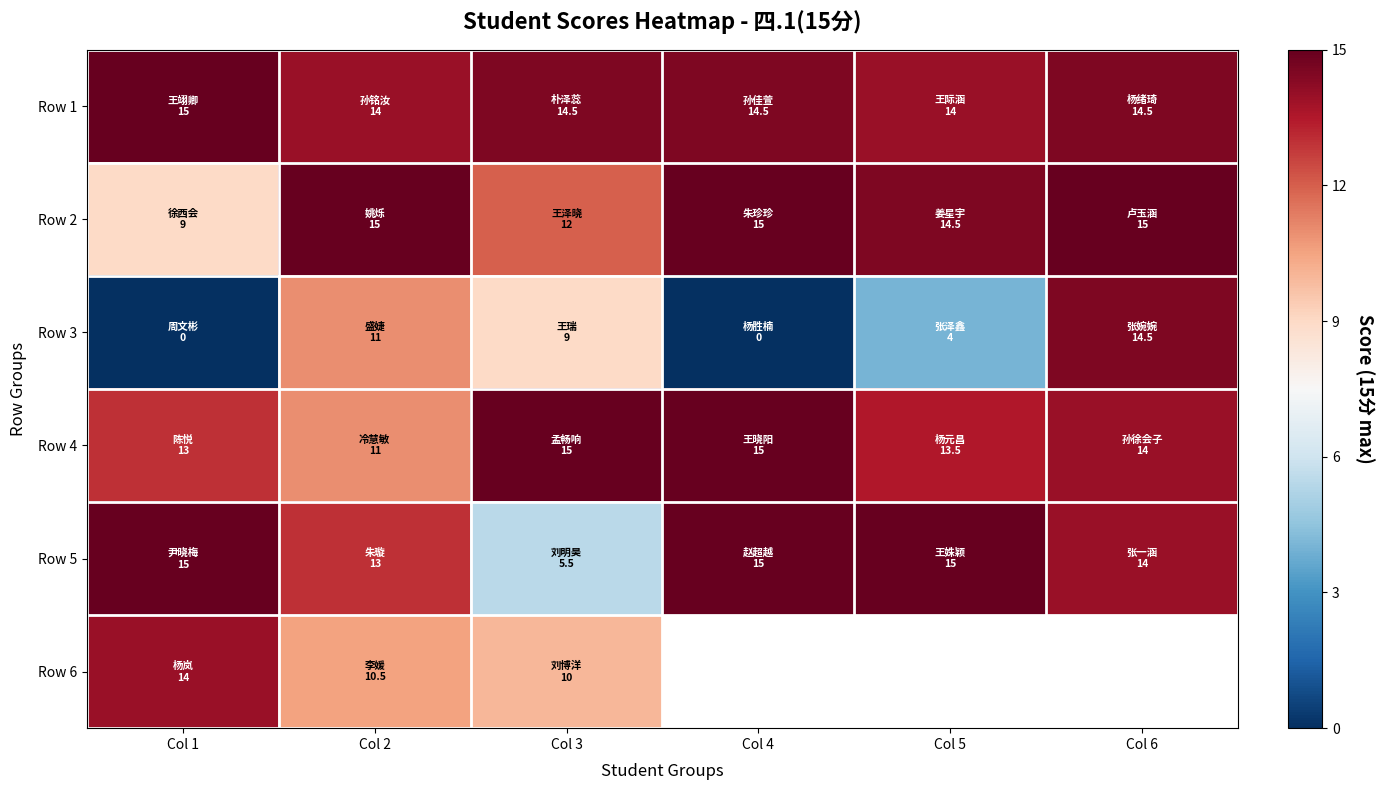

At how many categories does at least one series exceed 1?

6